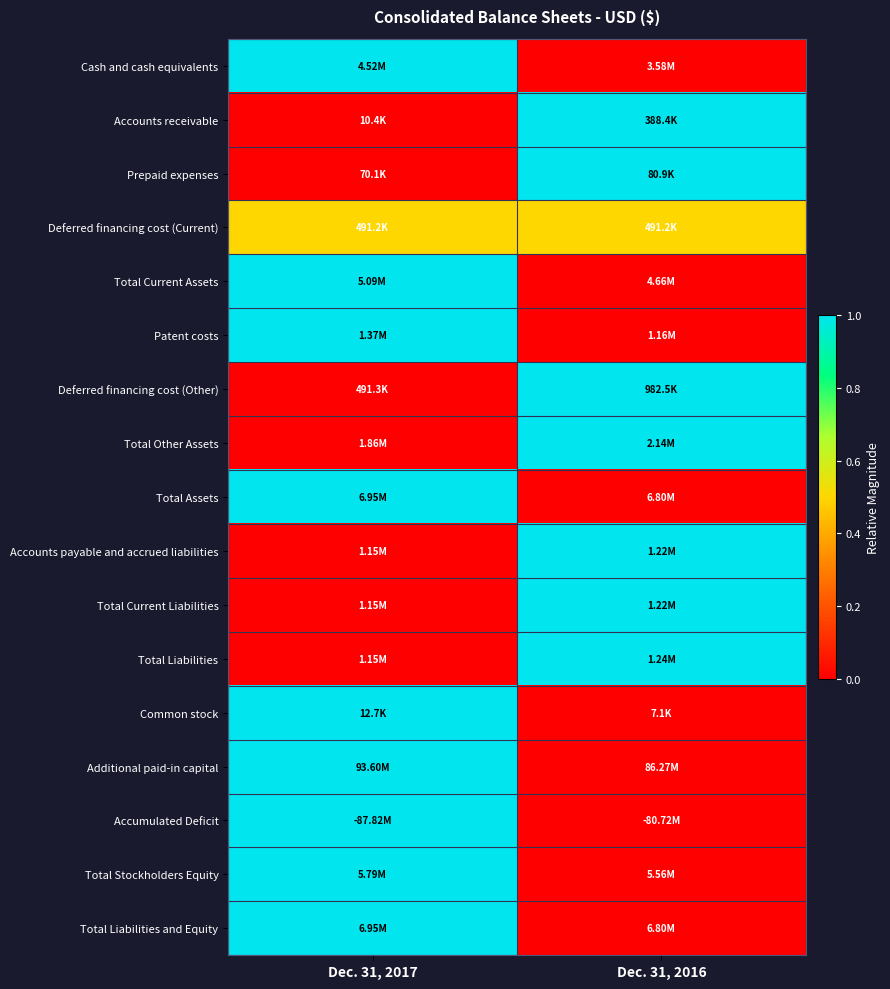

Reading left to right, list all the values displayed in this chart.

Cash and cash equivalents: Dec. 31, 2017=1.0	Dec. 31, 2016=0.0
Accounts receivable: Dec. 31, 2017=0.0	Dec. 31, 2016=1.0
Prepaid expenses: Dec. 31, 2017=0.0	Dec. 31, 2016=1.0
Deferred financing cost (Current): Dec. 31, 2017=0.5	Dec. 31, 2016=0.5
Total Current Assets: Dec. 31, 2017=1.0	Dec. 31, 2016=0.0
Patent costs: Dec. 31, 2017=1.0	Dec. 31, 2016=0.0
Deferred financing cost (Other): Dec. 31, 2017=0.0	Dec. 31, 2016=1.0
Total Other Assets: Dec. 31, 2017=0.0	Dec. 31, 2016=1.0
Total Assets: Dec. 31, 2017=1.0	Dec. 31, 2016=0.0
Accounts payable and accrued liabilities: Dec. 31, 2017=0.0	Dec. 31, 2016=1.0
Total Current Liabilities: Dec. 31, 2017=0.0	Dec. 31, 2016=1.0
Total Liabilities: Dec. 31, 2017=0.0	Dec. 31, 2016=1.0
Common stock: Dec. 31, 2017=1.0	Dec. 31, 2016=0.0
Additional paid-in capital: Dec. 31, 2017=1.0	Dec. 31, 2016=0.0
Accumulated Deficit: Dec. 31, 2017=1.0	Dec. 31, 2016=0.0
Total Stockholders Equity: Dec. 31, 2017=1.0	Dec. 31, 2016=0.0
Total Liabilities and Equity: Dec. 31, 2017=1.0	Dec. 31, 2016=0.0